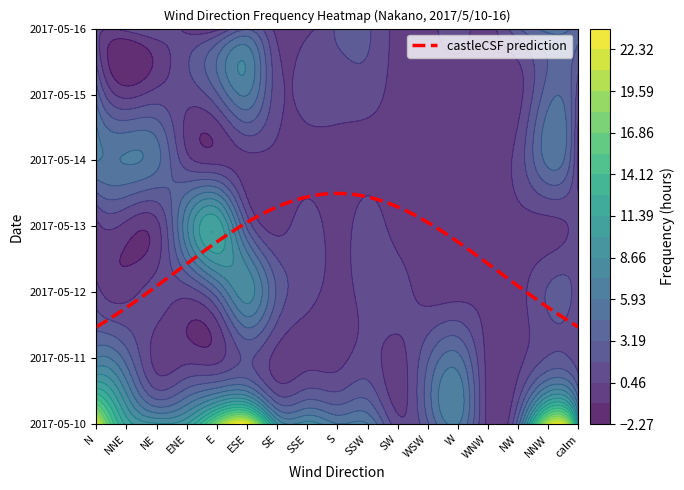

What is the difference between the maximum and minimum values in the 2017-05-14 series?

6